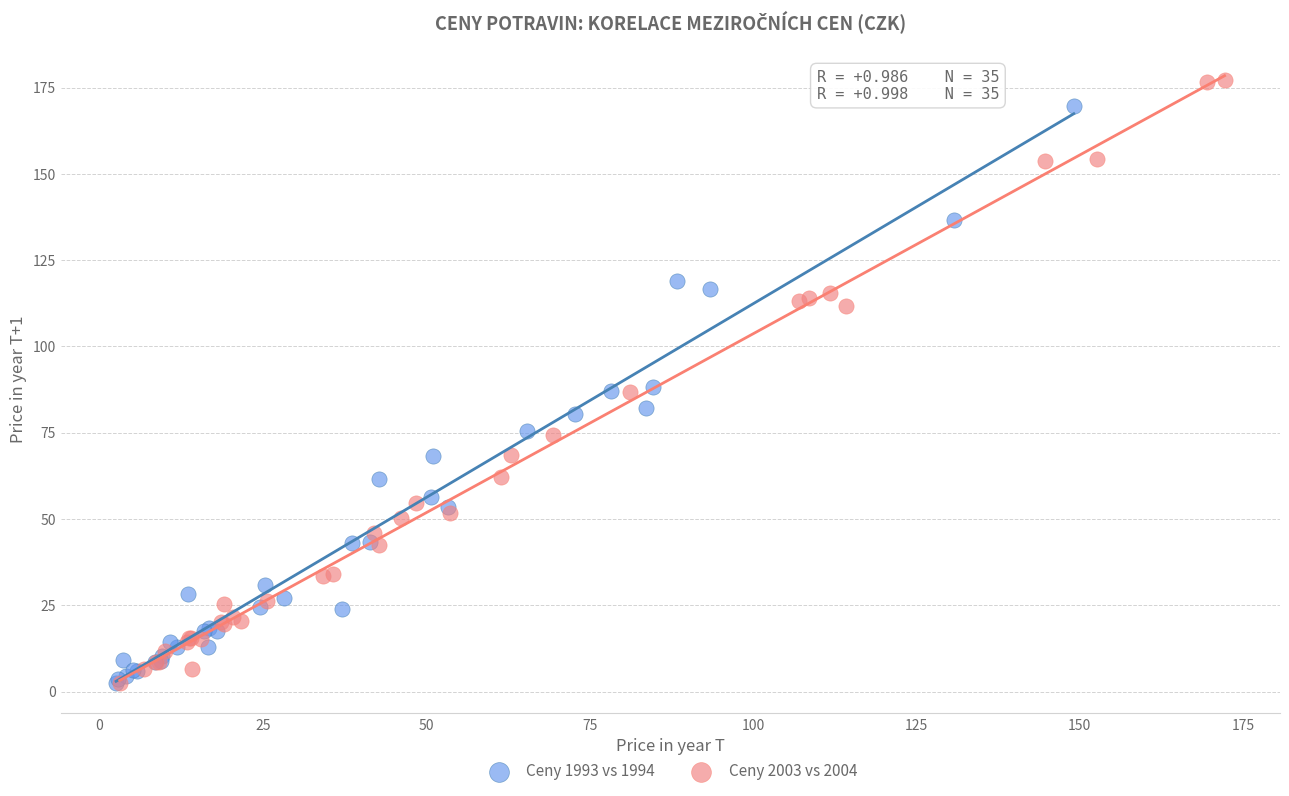

What are all the series names shown in the legend?

Ceny 1993 vs 1994, Ceny 2003 vs 2004